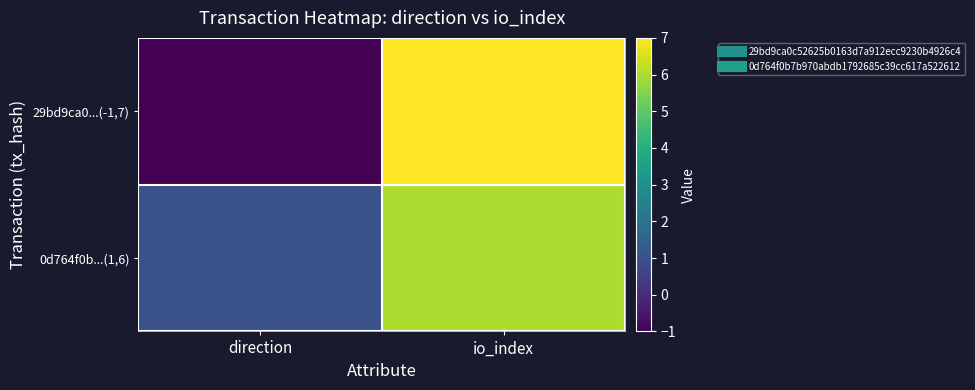

Rank the series by their average value, from lowest to highest.

29bd9ca0...(-1,7), 0d764f0b...(1,6)